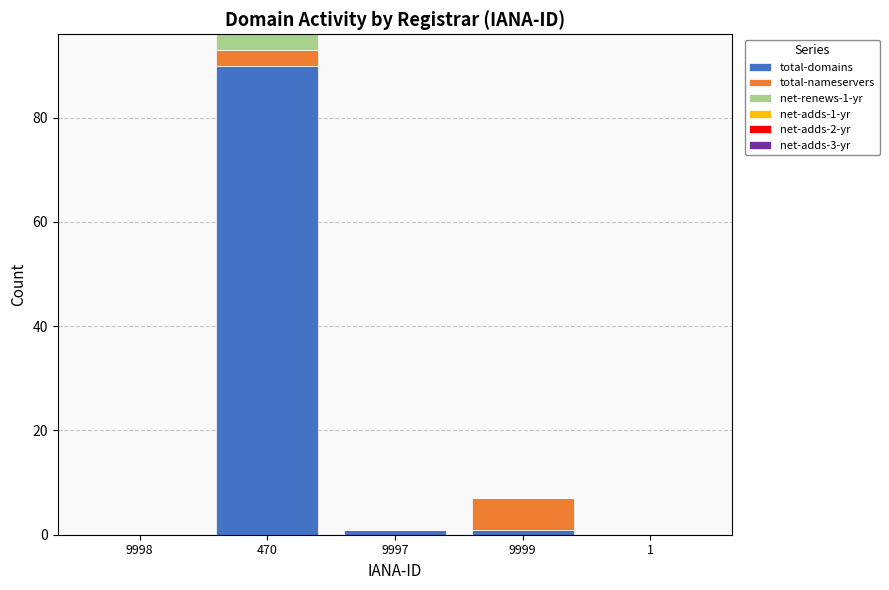

True or false: total-domains has a value of -36 at 9998.

False